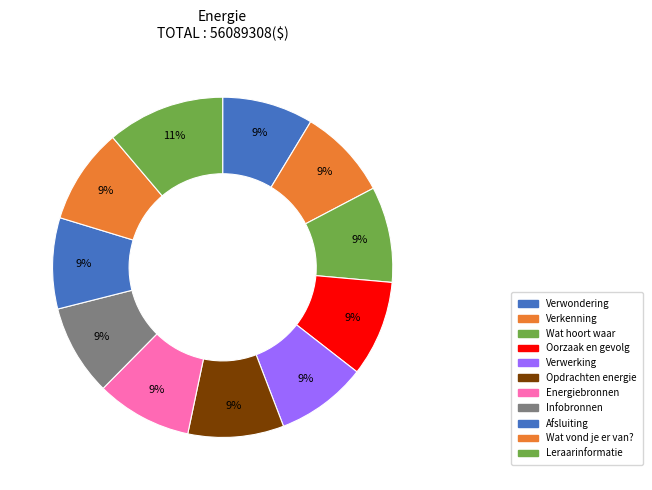

What is the largest slice in the pie chart?

Leraarinformatie